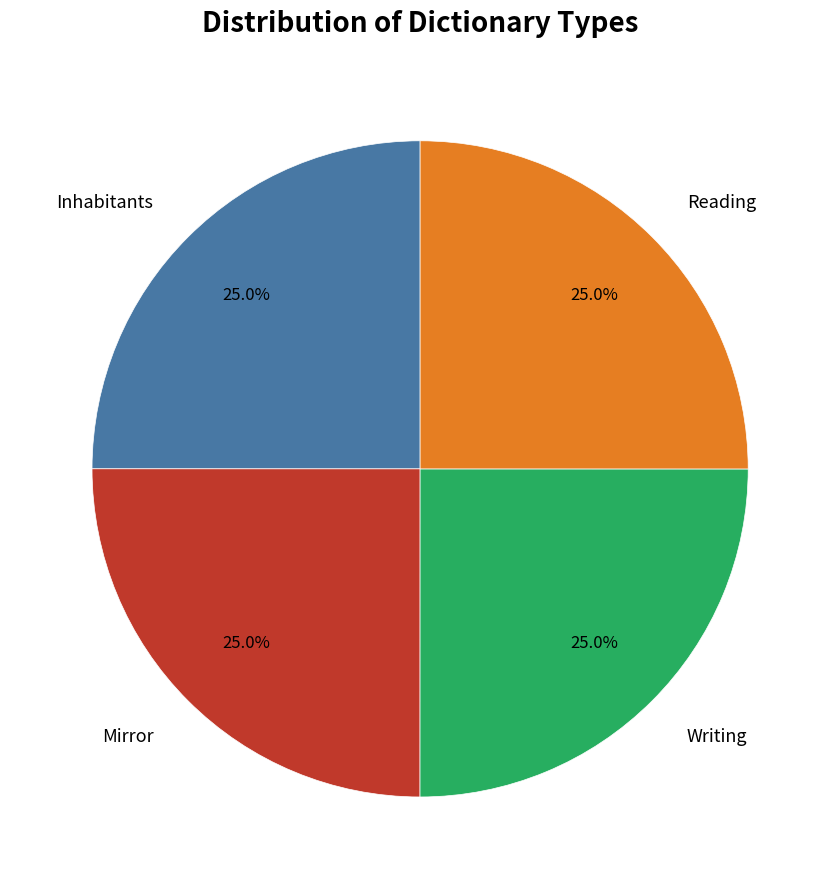

Is there a majority slice in this chart?

No